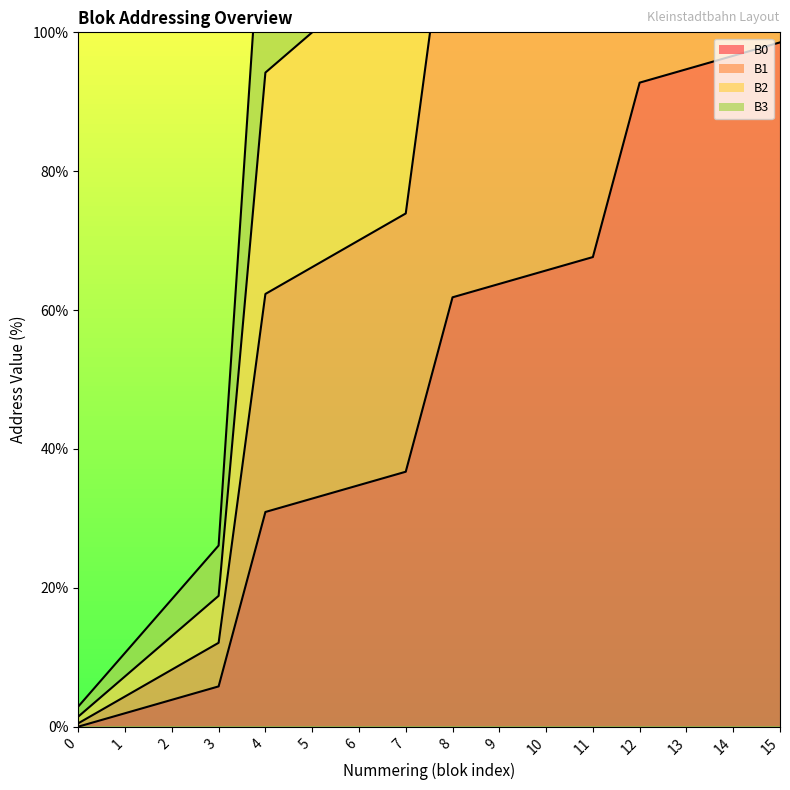

True or false: B0 has a value of 13.2 at 5.

False